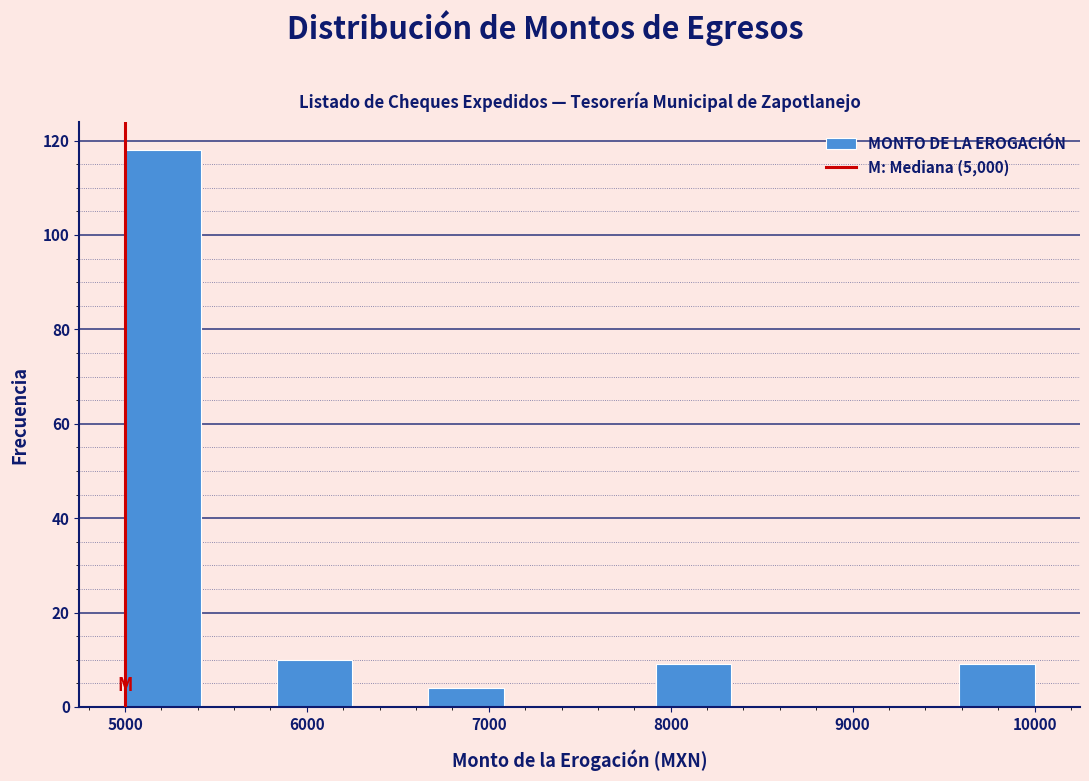

How tall is the bar that spans 9600 to 10000 on the x-axis? Neither the bar edges nor the heights are printed on the chart, so give them approximately, as read against the axes.

10